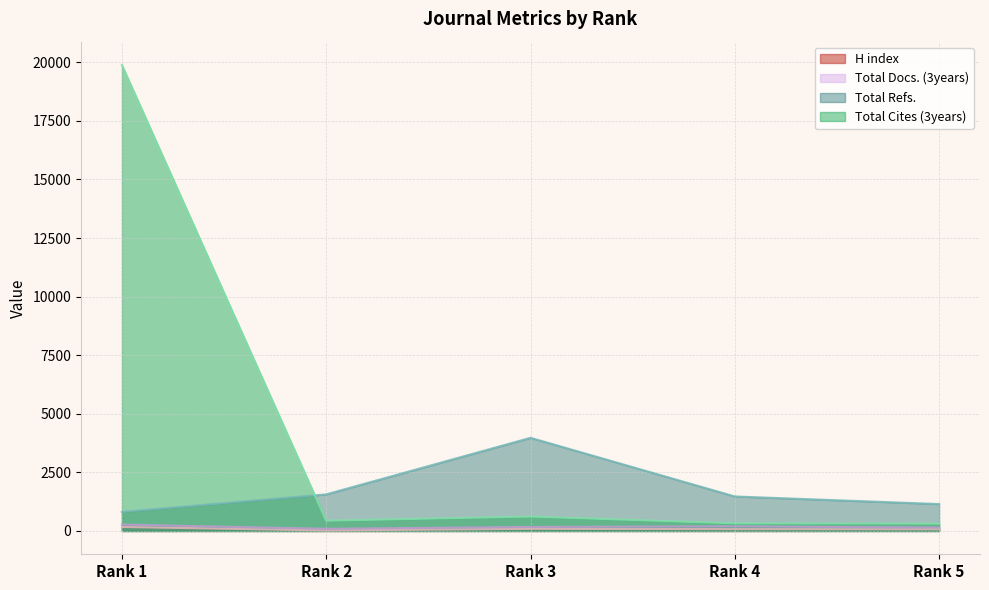

Where is the first local minimum for Total Cites (3years)?

Rank 2